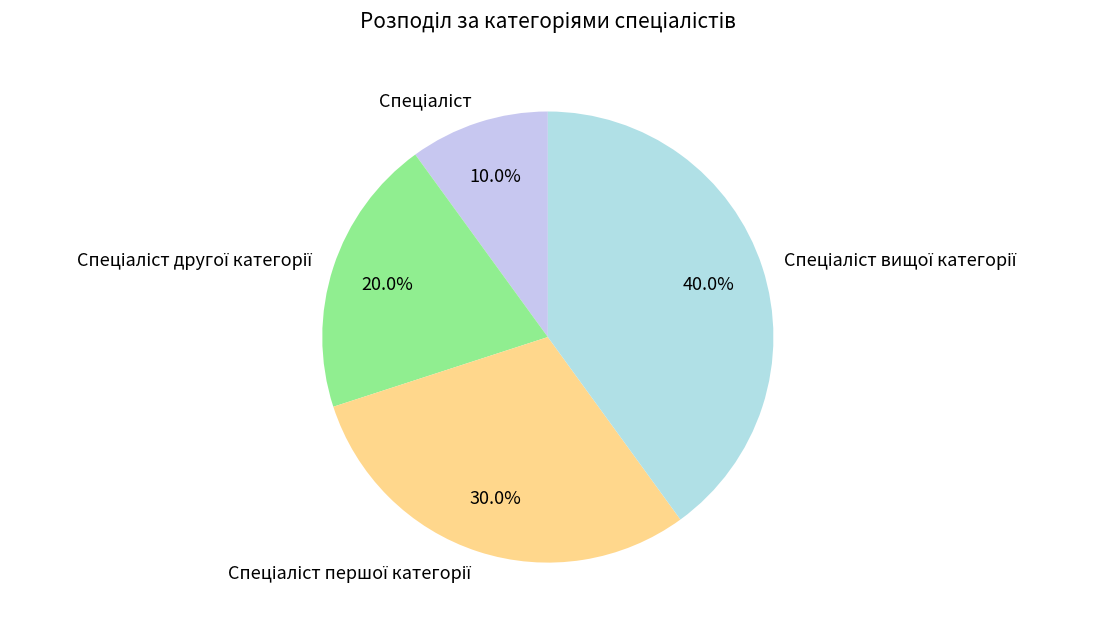

To the nearest percent, what is the difference between the largest and smallest slice percentages?

30%